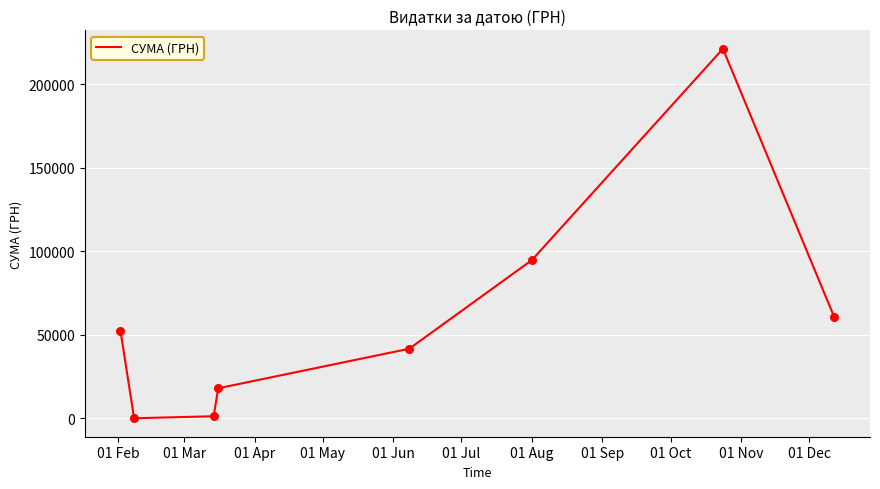

What is the maximum value shown in the chart?

221368.2